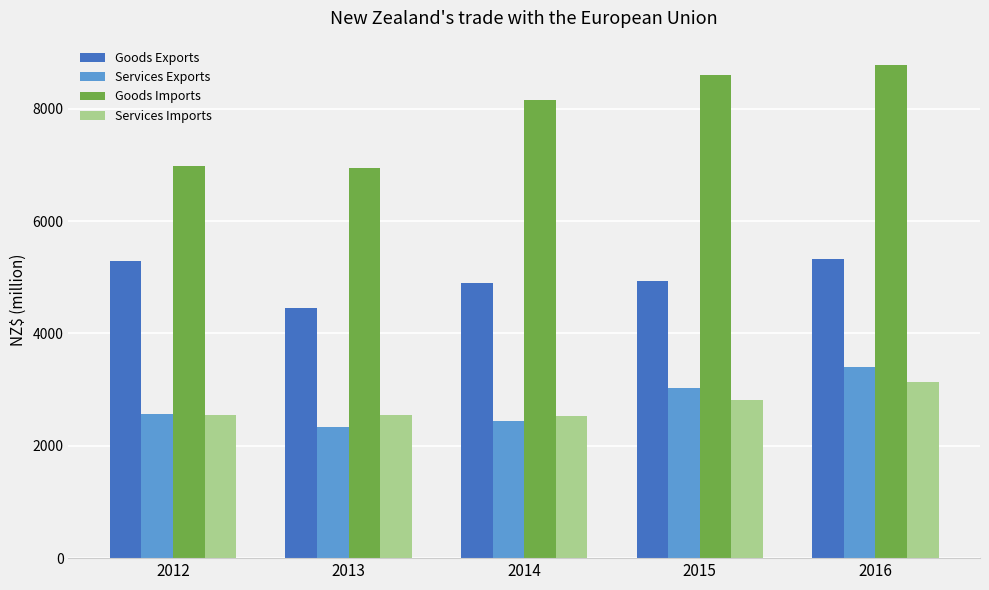

At how many categories does at least one series exceed 4002?

5